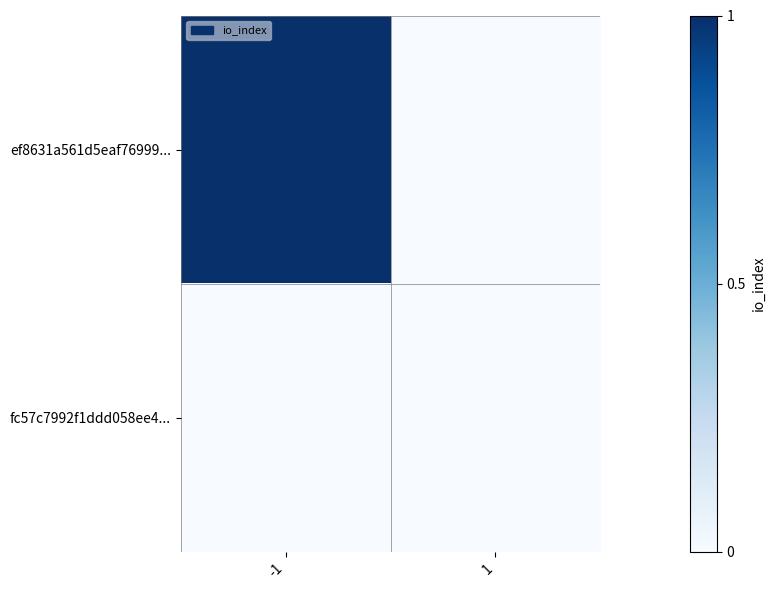

Reading left to right, extract all data points from this chart.

ef8631a561d5eaf76999...: -1=1	1=0
fc57c7992f1ddd058ee4...: -1=0	1=0